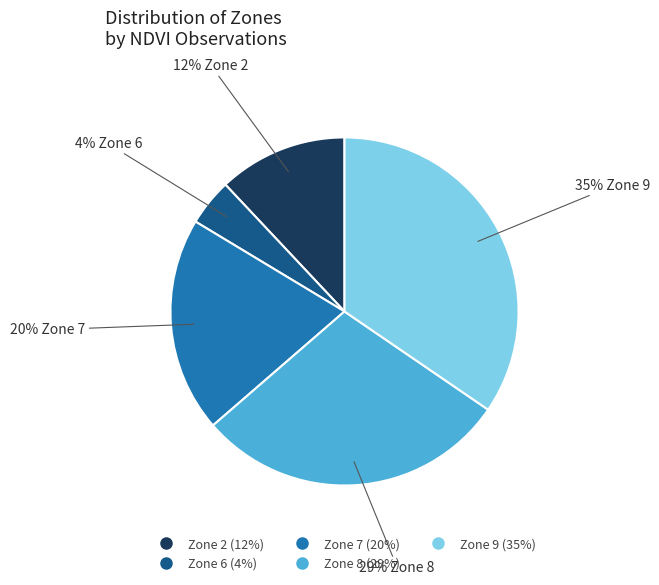

Rank the categories by value from lowest to highest.

Zone 6, Zone 2, Zone 7, Zone 8, Zone 9